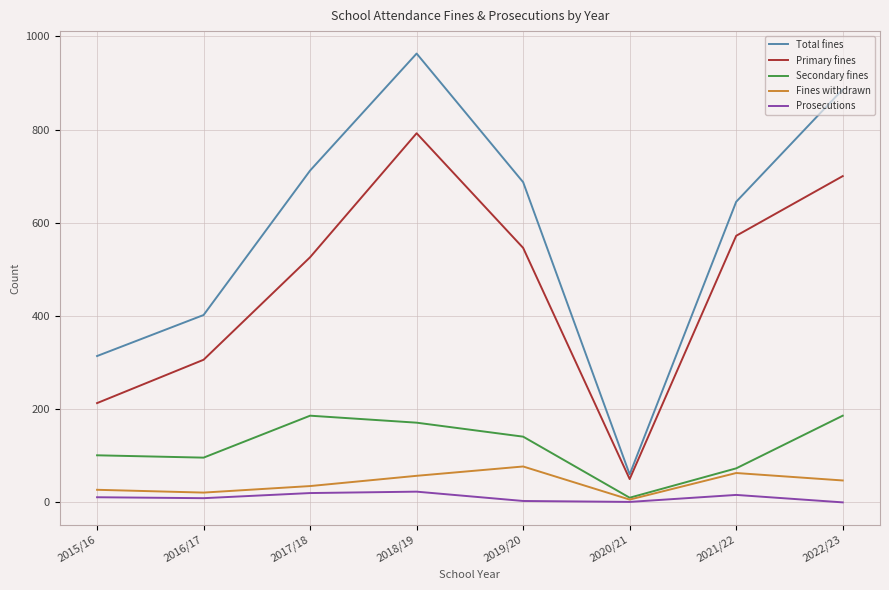

The value of Total fines at 2021/22 is 645. True or false?

True